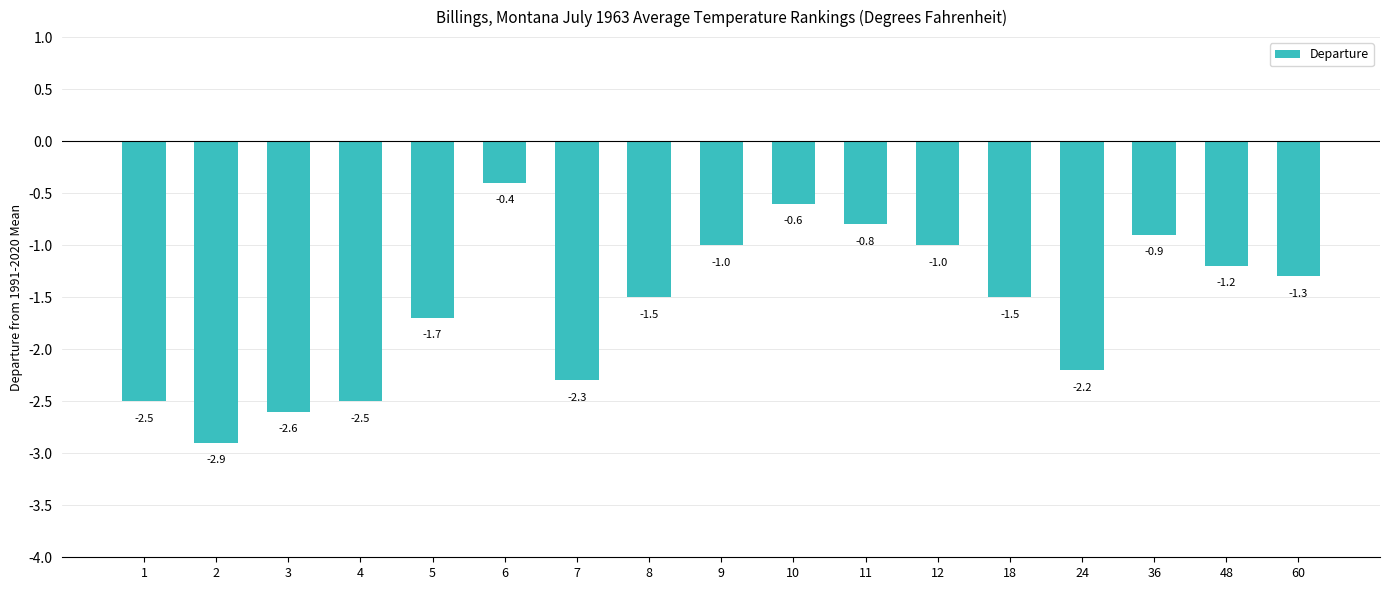

What is the maximum value shown in the chart?

-0.4